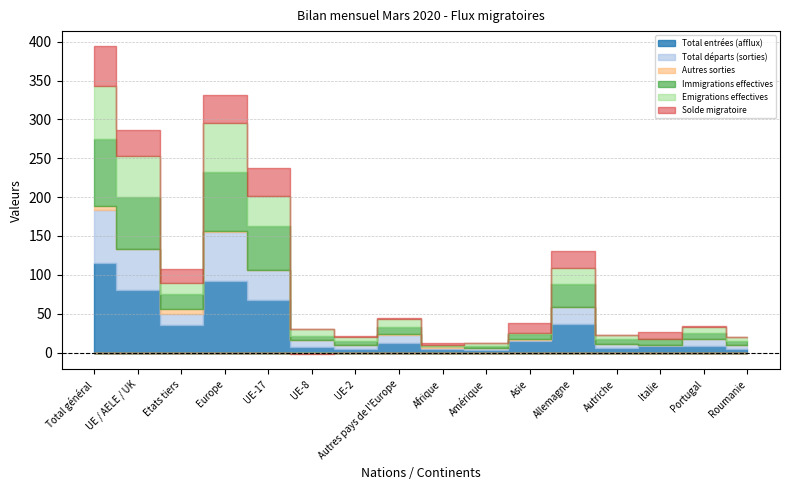

Count the number of data series in this chart.

6